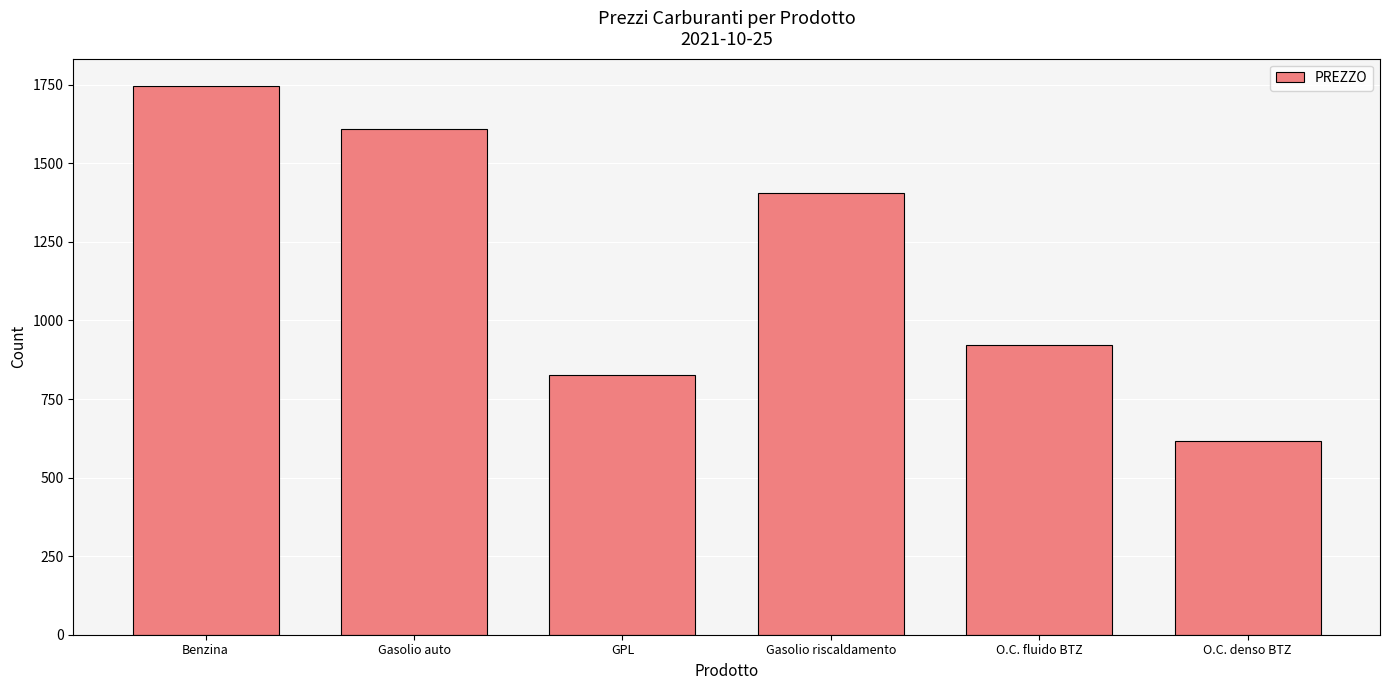

What is the difference between the values at Gasolio riscaldamento and O.C. denso BTZ?

789.4